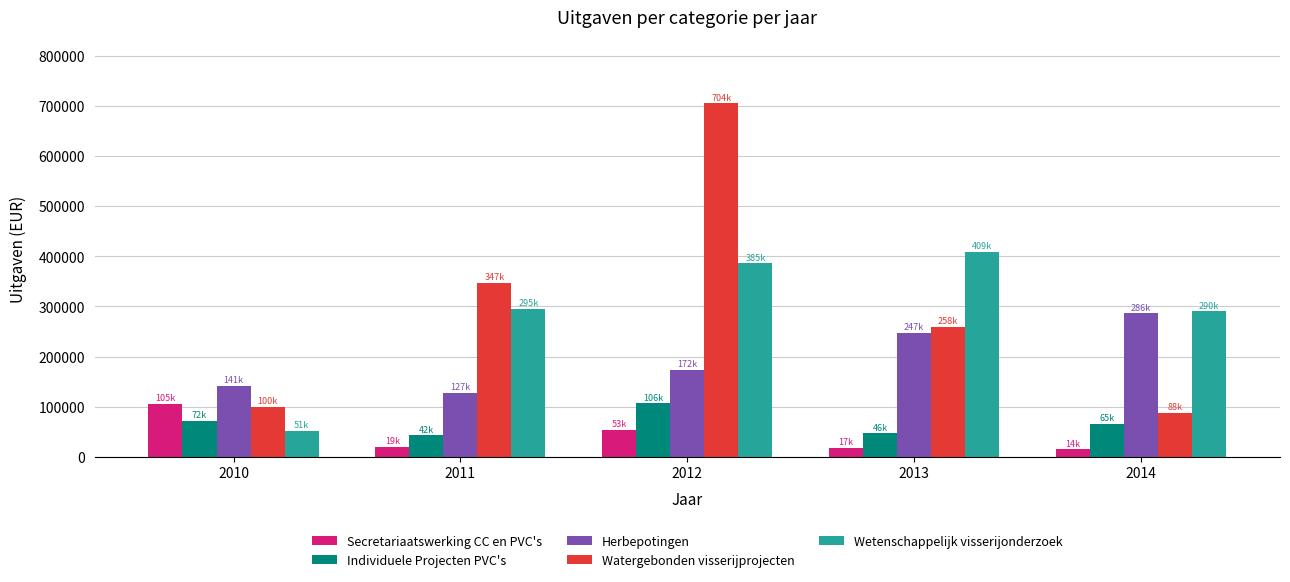

What is the sum of the Watergebonden visserijprojecten values at 2010 and 2012?

804768.2